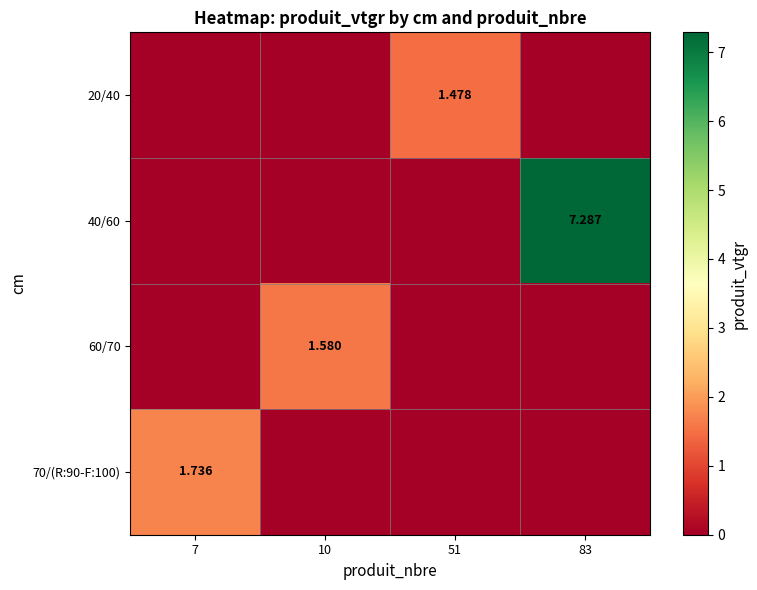

At which category does the chart reach its peak across all series?

83